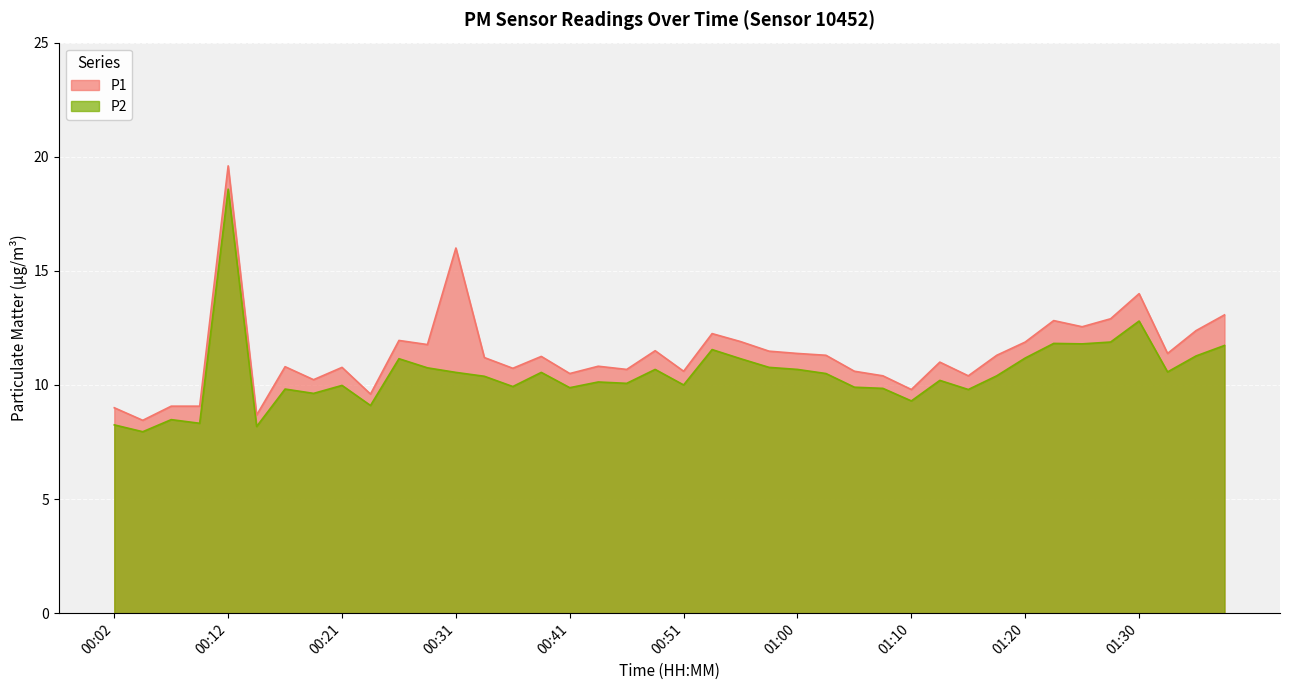

Reading left to right, list all the values displayed in this chart.

P1: 9.0	8.4	9.1	9.1	19.6	8.7	10.8	10.2	10.8	9.6	11.9	11.8	16.0	11.2	10.7	11.2	10.5	10.8	10.7	11.5	10.6	12.2	11.9	11.5	11.4	11.3	10.6	10.4	9.8	11.0	10.4	11.3	11.9	12.8	12.6	12.9	14.0	11.4	12.4	13.1
P2: 8.2	8.0	8.5	8.3	18.6	8.2	9.8	9.6	10.0	9.1	11.2	10.8	10.6	10.4	9.9	10.6	9.9	10.1	10.1	10.7	10.0	11.6	11.2	10.8	10.7	10.5	9.9	9.8	9.3	10.2	9.8	10.4	11.2	11.8	11.8	11.9	12.8	10.6	11.3	11.7